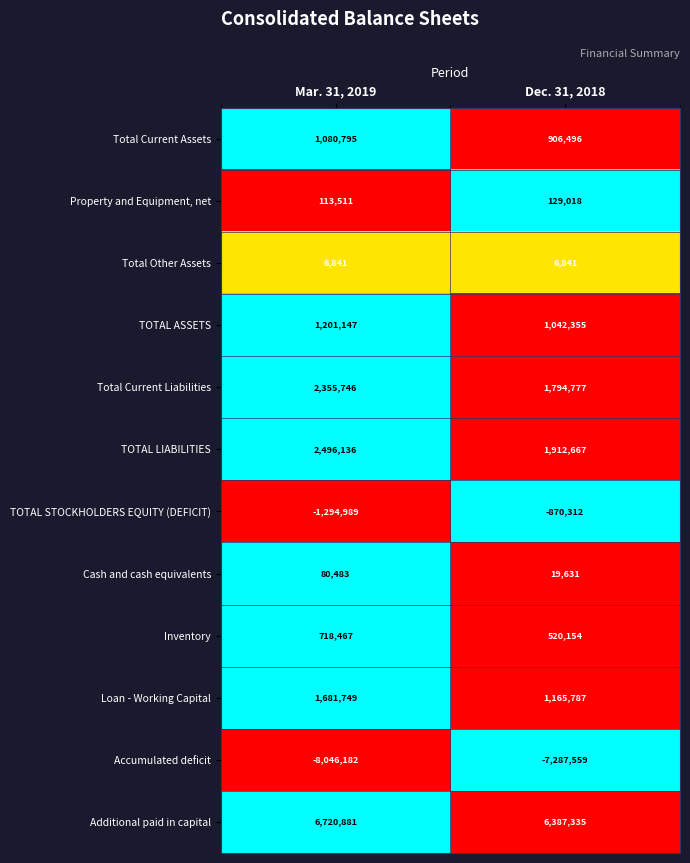

At which category is the sum across all series the highest?

Mar. 31, 2019